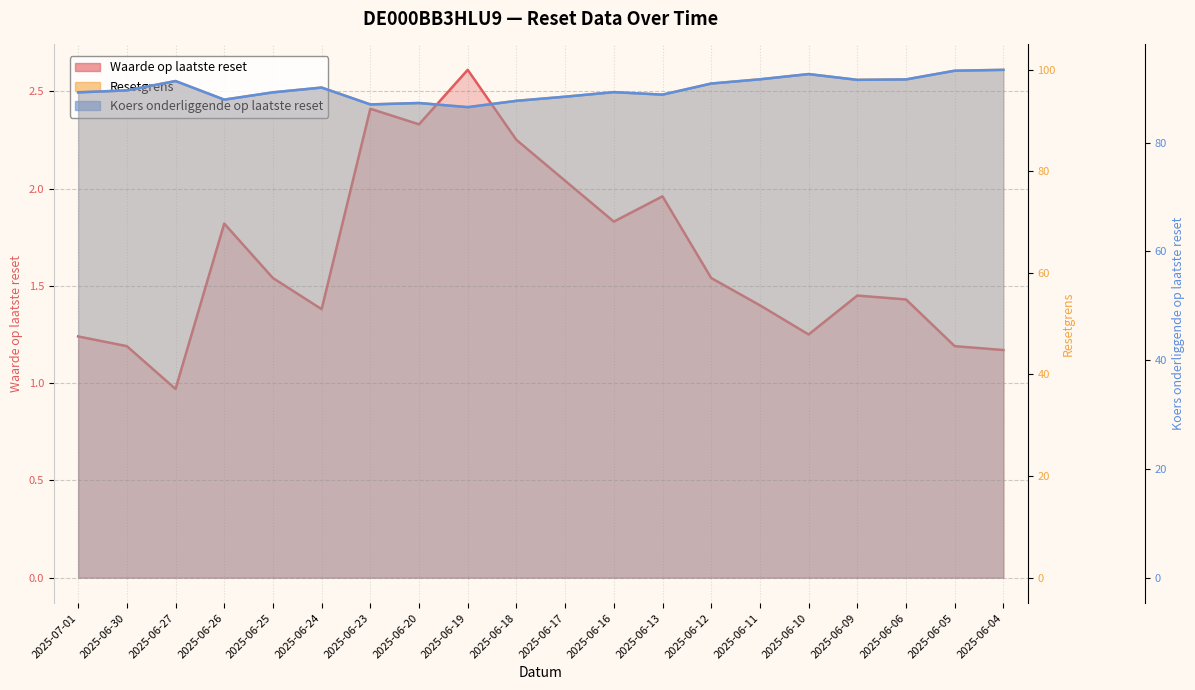

Between 2025-06-09 and 2025-06-19, which is larger?

2025-06-19